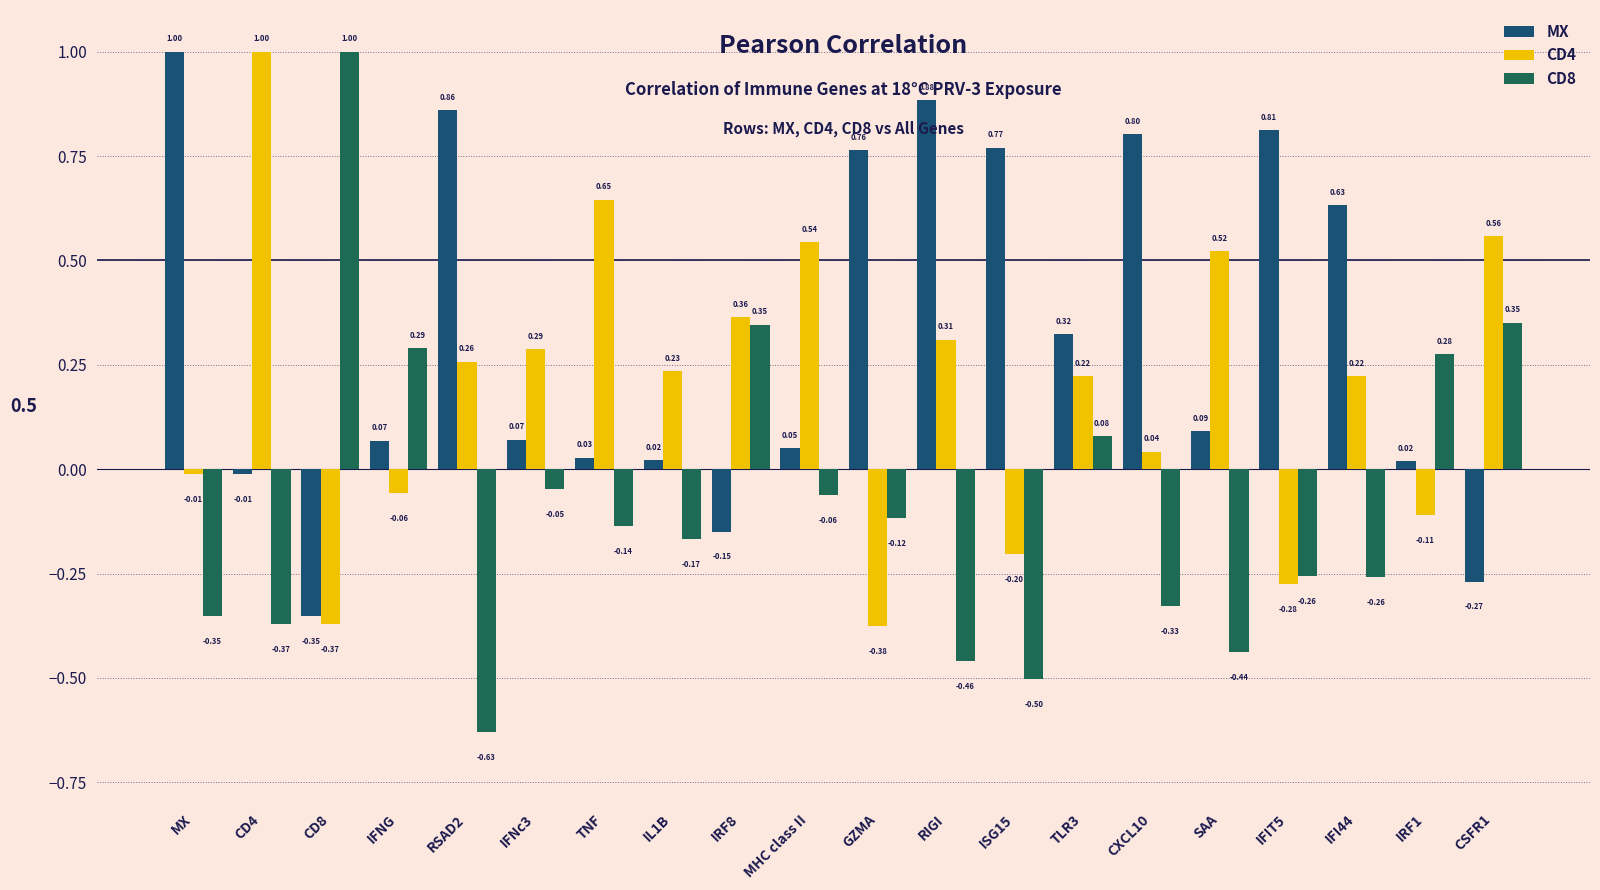

Is the value of CD8 at CD4 greater than the value of CD4 at TNF?

No